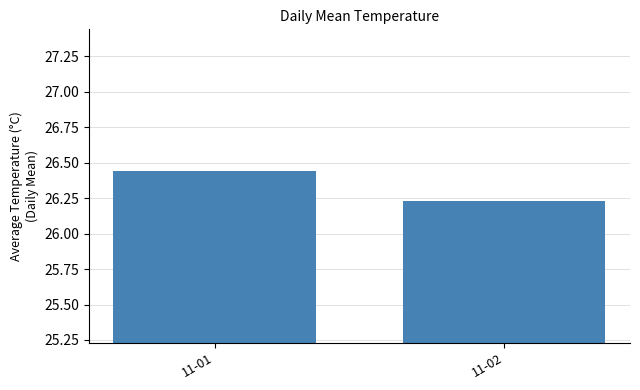

What is the sum of the values at 11-01 and 11-02?

52.7